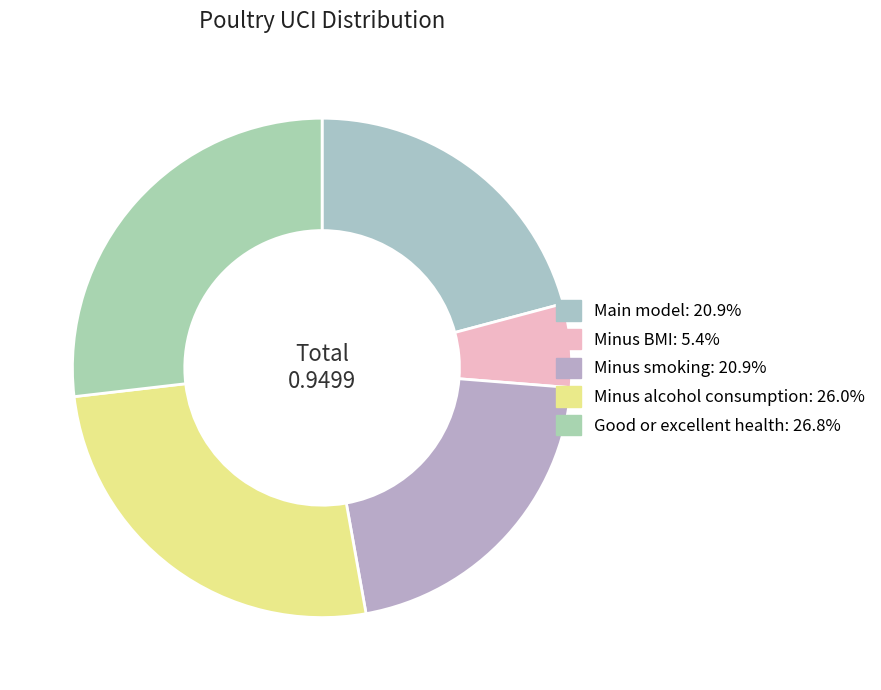

Count the number of slices in the pie.

5